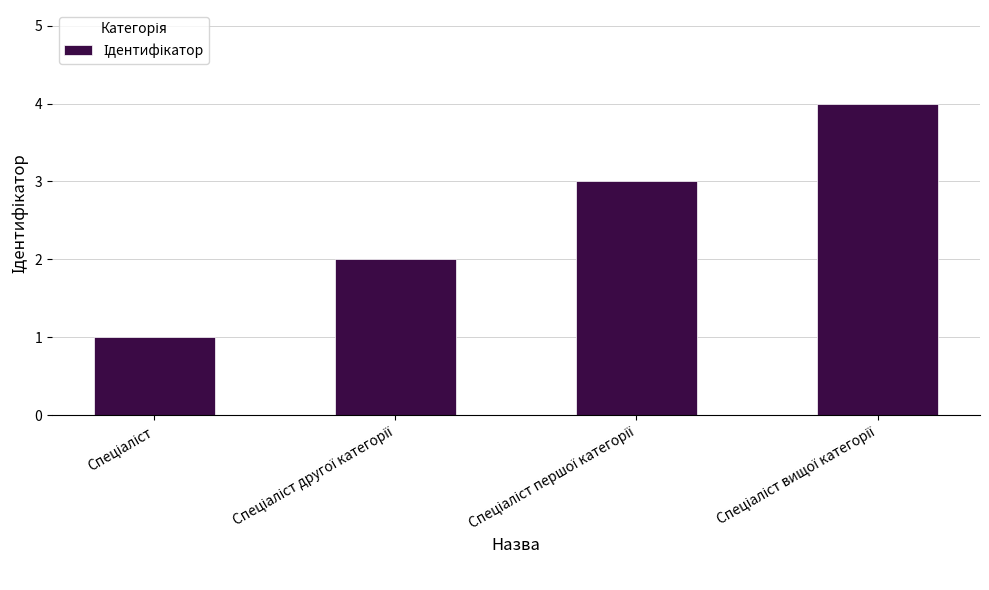

Reading right to left, what are all the values shown in this chart?

4	3	2	1